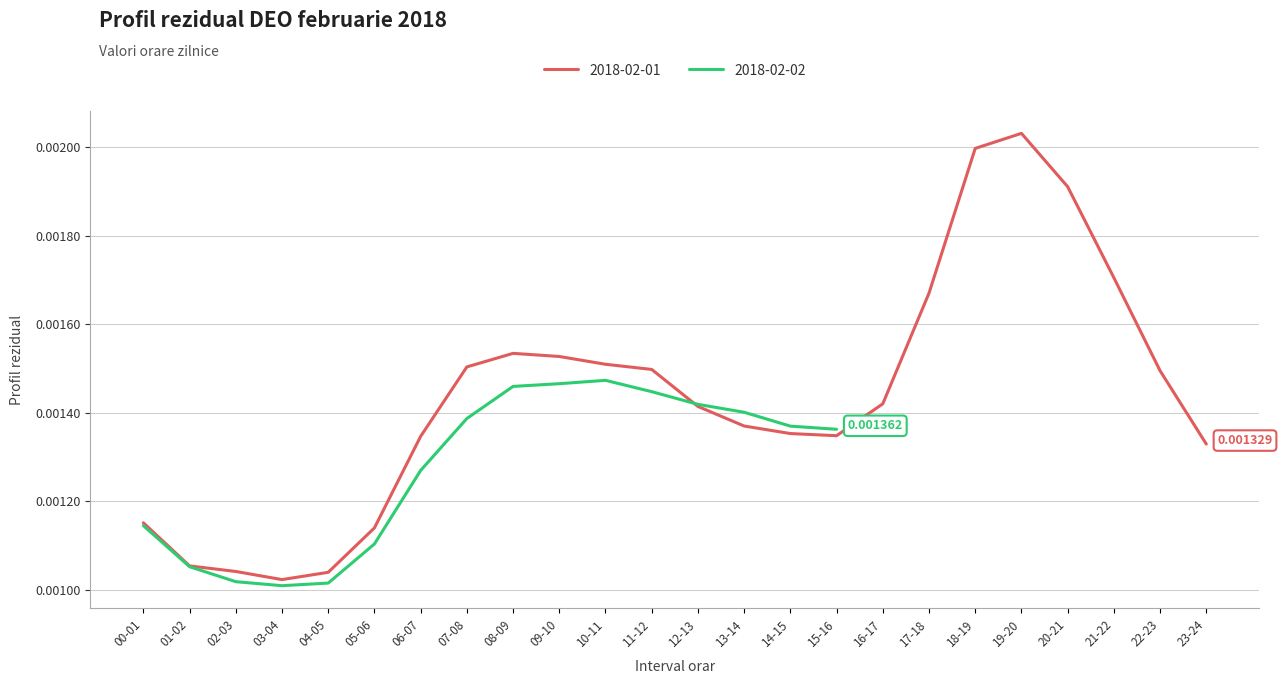

List the labels in order of value, smallest first.

03-04, 04-05, 02-03, 01-02, 05-06, 00-01, 23-24, 06-07, 15-16, 14-15, 13-14, 12-13, 16-17, 22-23, 11-12, 07-08, 10-11, 09-10, 08-09, 17-18, 21-22, 20-21, 18-19, 19-20